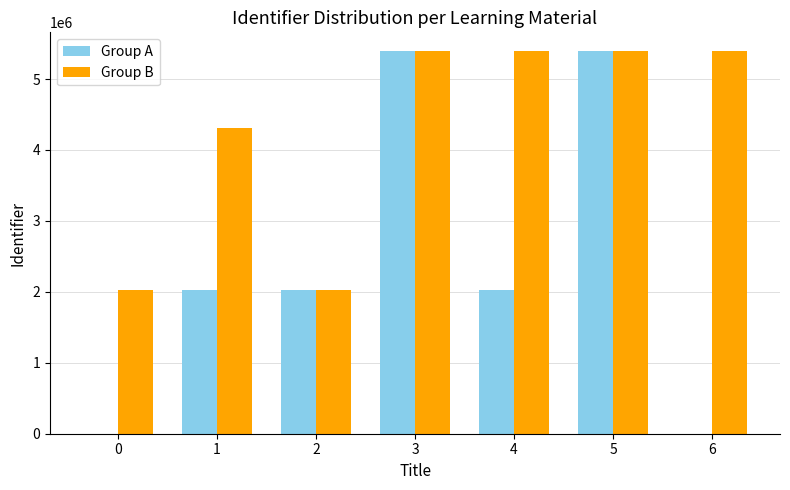

What is the sum of all Group A values?

16874445